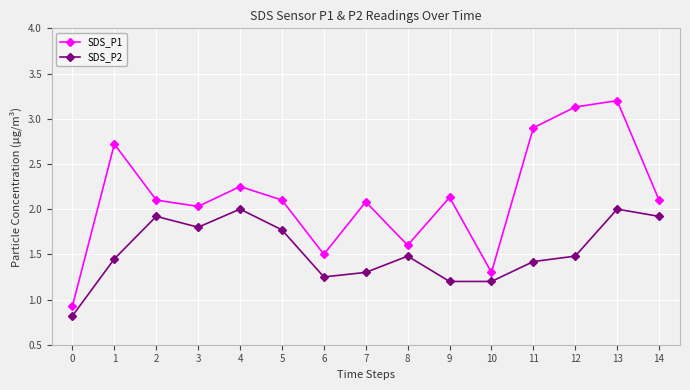

True or false: SDS_P2 has a value of 2.5 at 5.

False